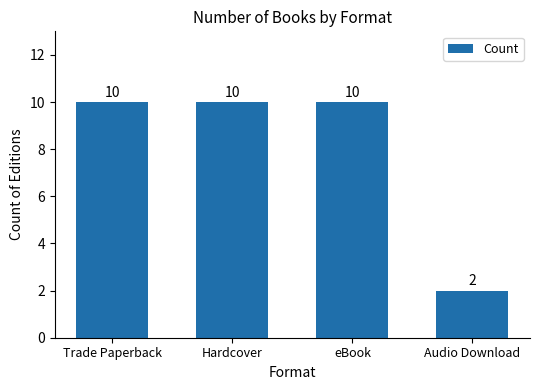

Is it true that the value at eBook is 10?

True